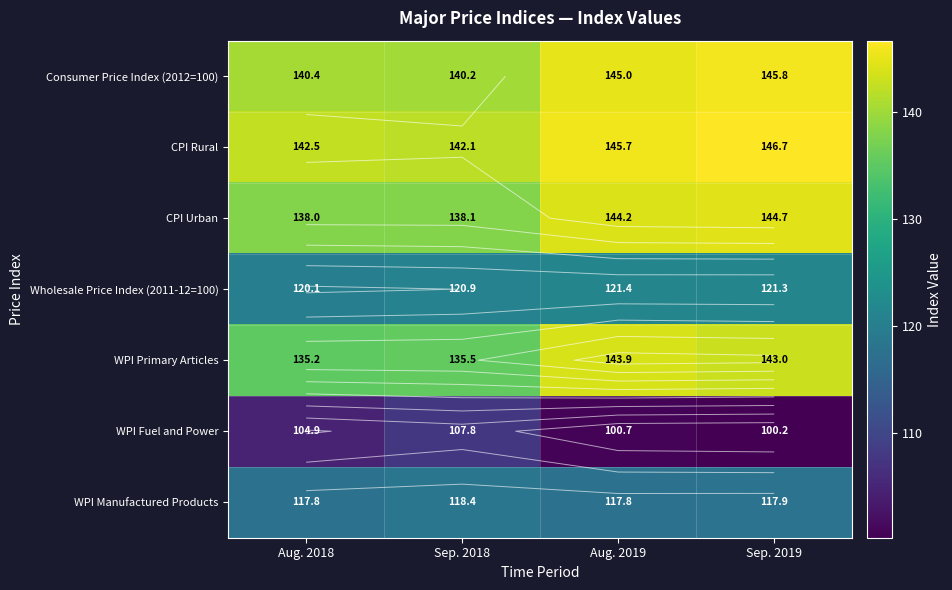

Count the number of data series in this chart.

7